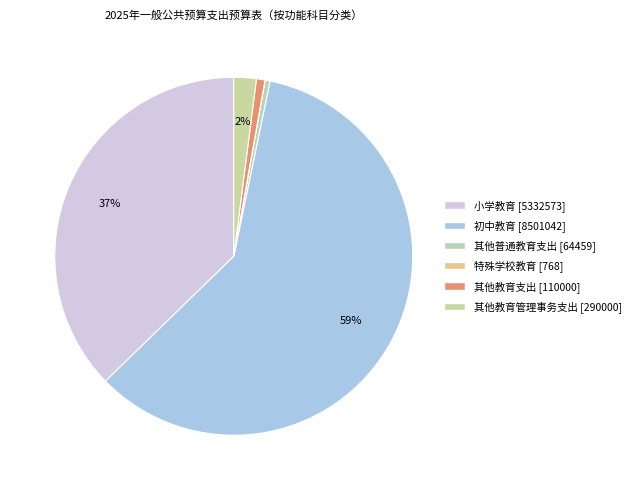

To the nearest percent, what is the difference between the largest and smallest slice percentages?

59%